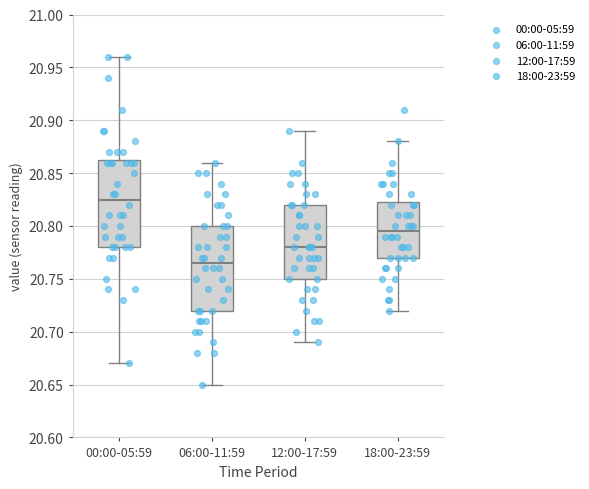

Where is the lower edge of the box for 06:00-11:59 on the y-axis? The values are not printed on the chart, so give them approximately, as read against the axis.

20.720